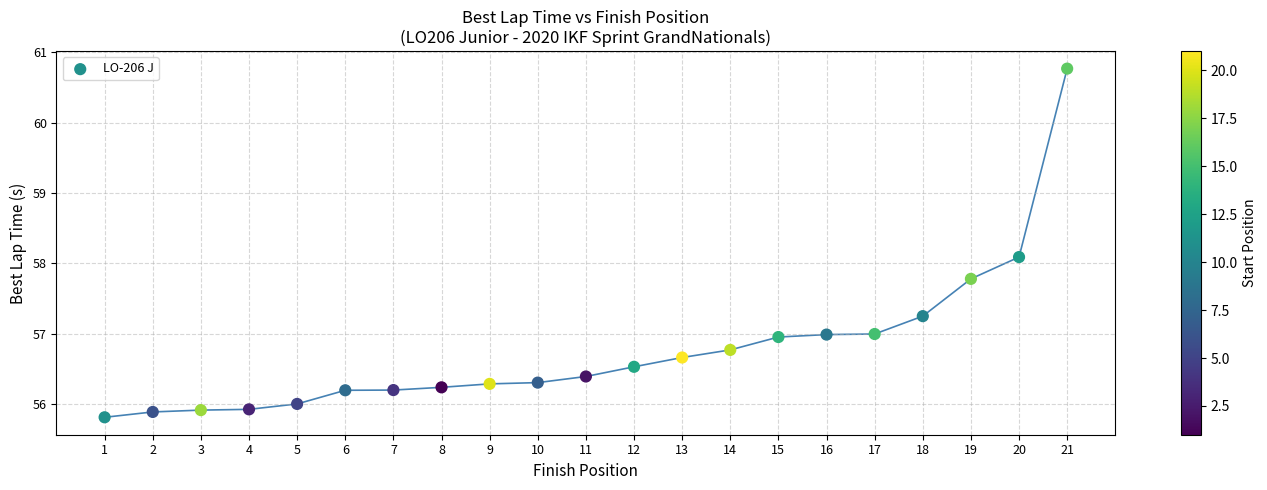

What is the range of X values (max minus min)?

20.0